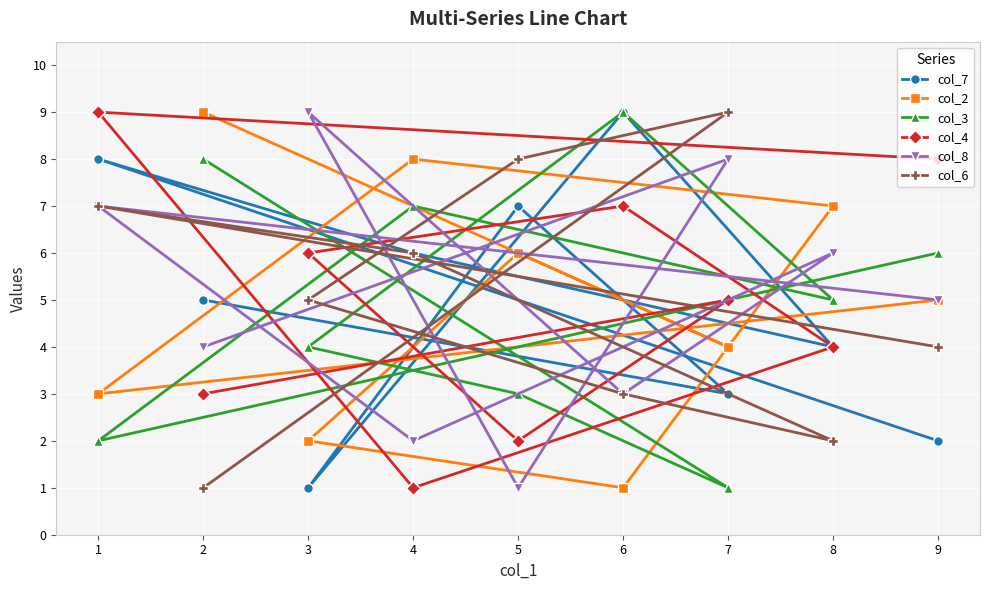

What is the difference between the maximum and minimum values in the col_4 series?

8